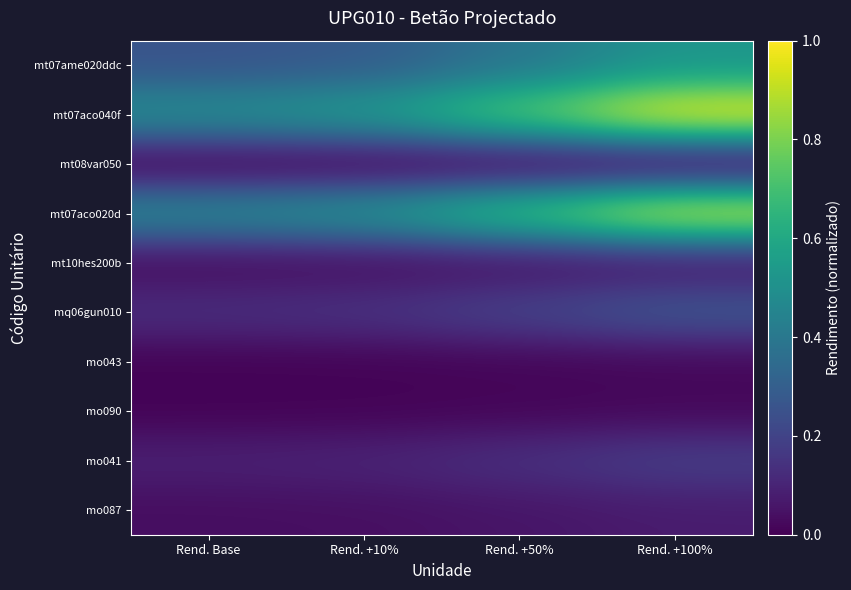

Reading right to left, what are all the values shown in this chart?

mt07ame020ddc: Rend. +100%=0.5	Rend. +50%=0.4	Rend. +10%=0.3	Rend. Base=0.3
mt07aco040f: Rend. +100%=1.0	Rend. +50%=0.7	Rend. +10%=0.5	Rend. Base=0.5
mt08var050: Rend. +100%=0.0	Rend. +50%=0.0	Rend. +10%=0.0	Rend. Base=0.0
mt07aco020d: Rend. +100%=1.0	Rend. +50%=0.7	Rend. +10%=0.5	Rend. Base=0.5
mt10hes200b: Rend. +100%=0.1	Rend. +50%=0.0	Rend. +10%=0.0	Rend. Base=0.0
mq06gun010: Rend. +100%=0.3	Rend. +50%=0.2	Rend. +10%=0.1	Rend. Base=0.1
mo043: Rend. +100%=0.0	Rend. +50%=0.0	Rend. +10%=0.0	Rend. Base=0.0
mo090: Rend. +100%=0.0	Rend. +50%=0.0	Rend. +10%=0.0	Rend. Base=0.0
mo041: Rend. +100%=0.2	Rend. +50%=0.1	Rend. +10%=0.1	Rend. Base=0.1
mo087: Rend. +100%=0.1	Rend. +50%=0.1	Rend. +10%=0.0	Rend. Base=0.0